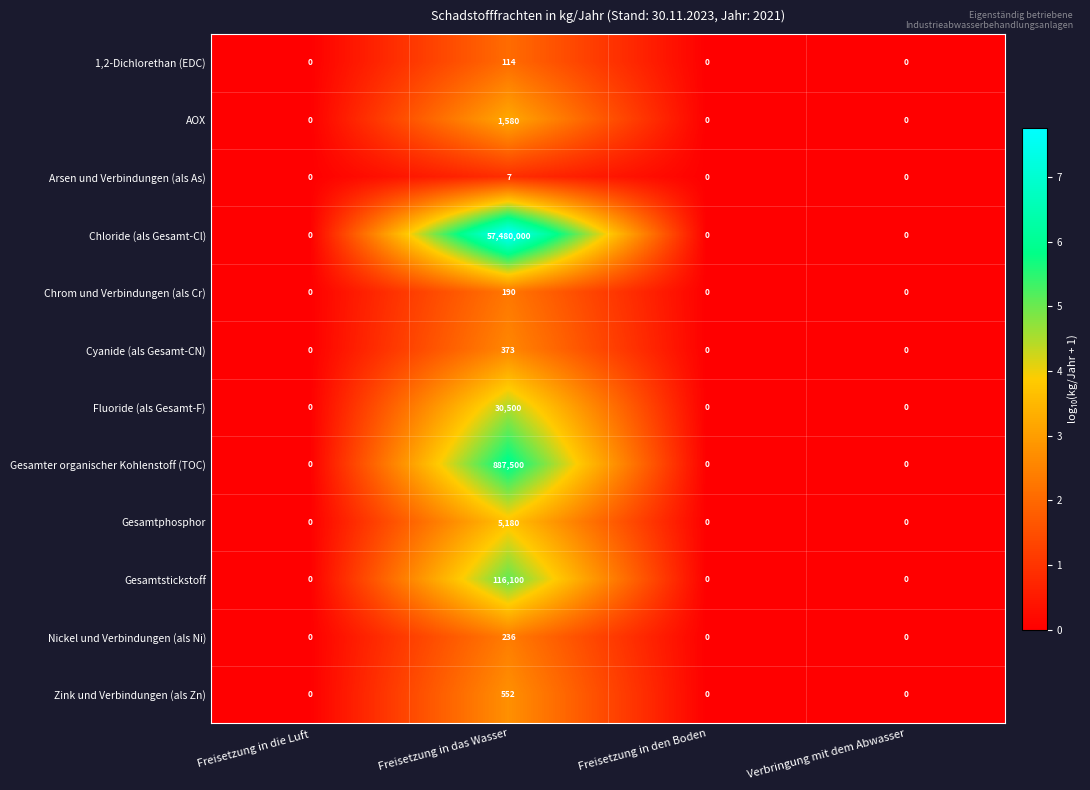

The value of Chrom und Verbindungen (als Cr) at Freisetzung in das Wasser is 190. True or false?

True